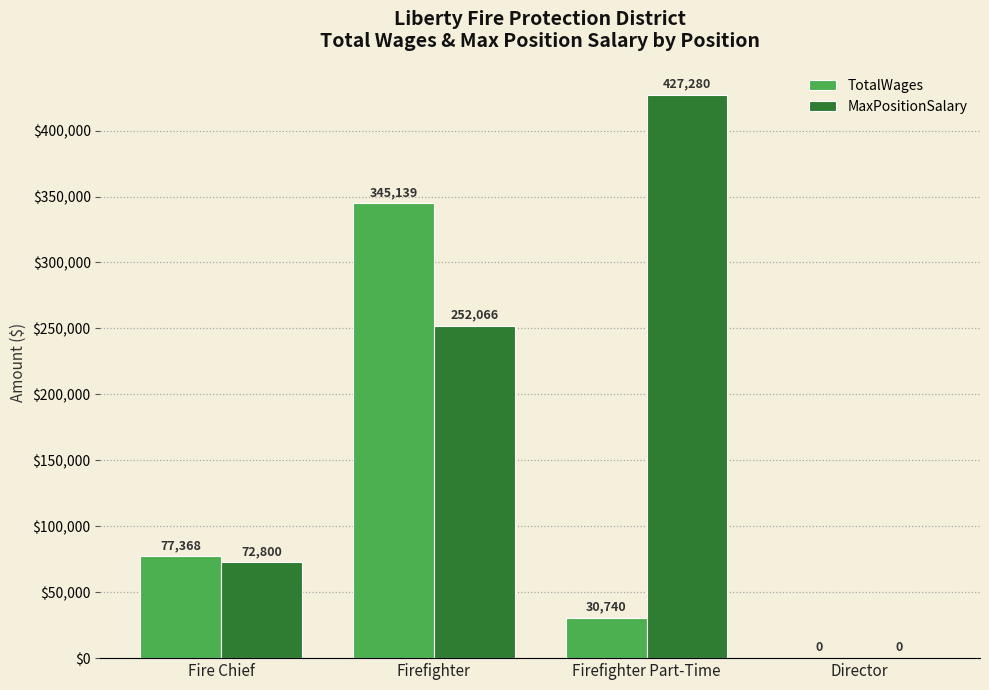

How many values in TotalWages are above zero?

3